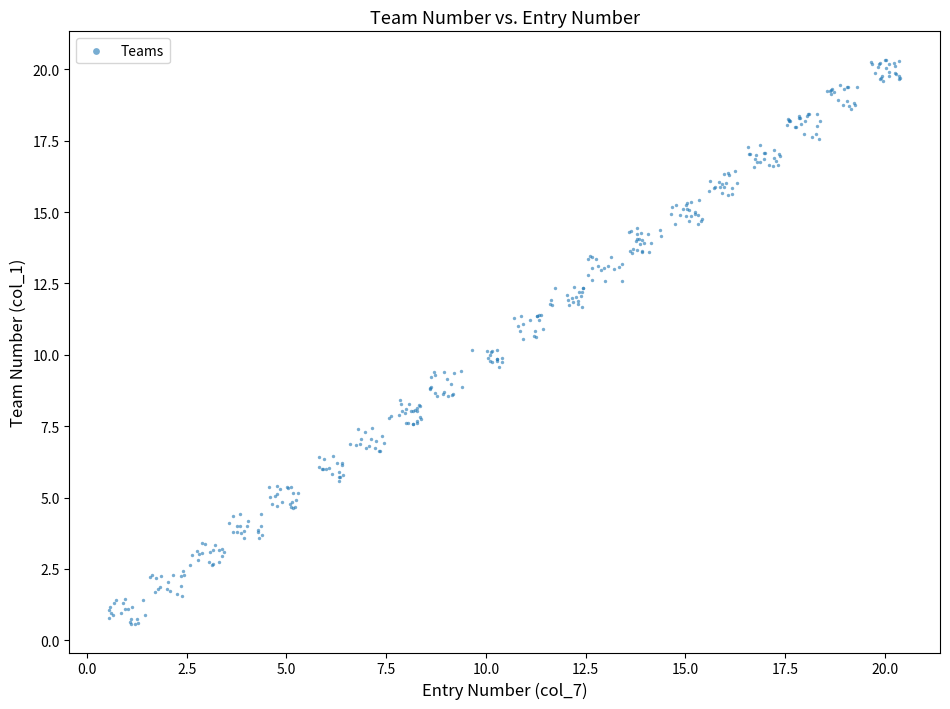

What is the range of X values (max minus min)?

19.8